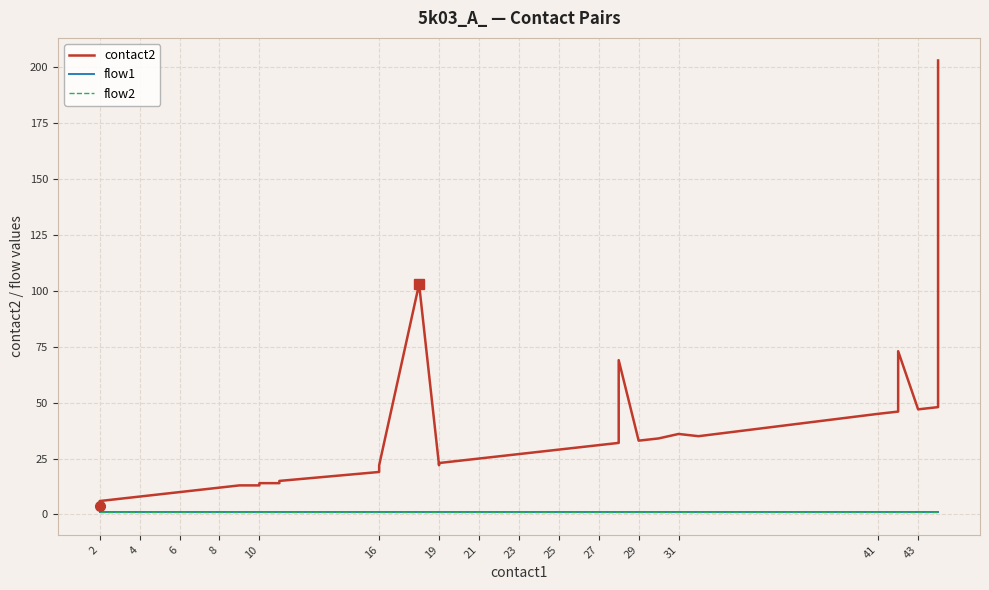

Is it true that flow2 equals 1 at 2?

True